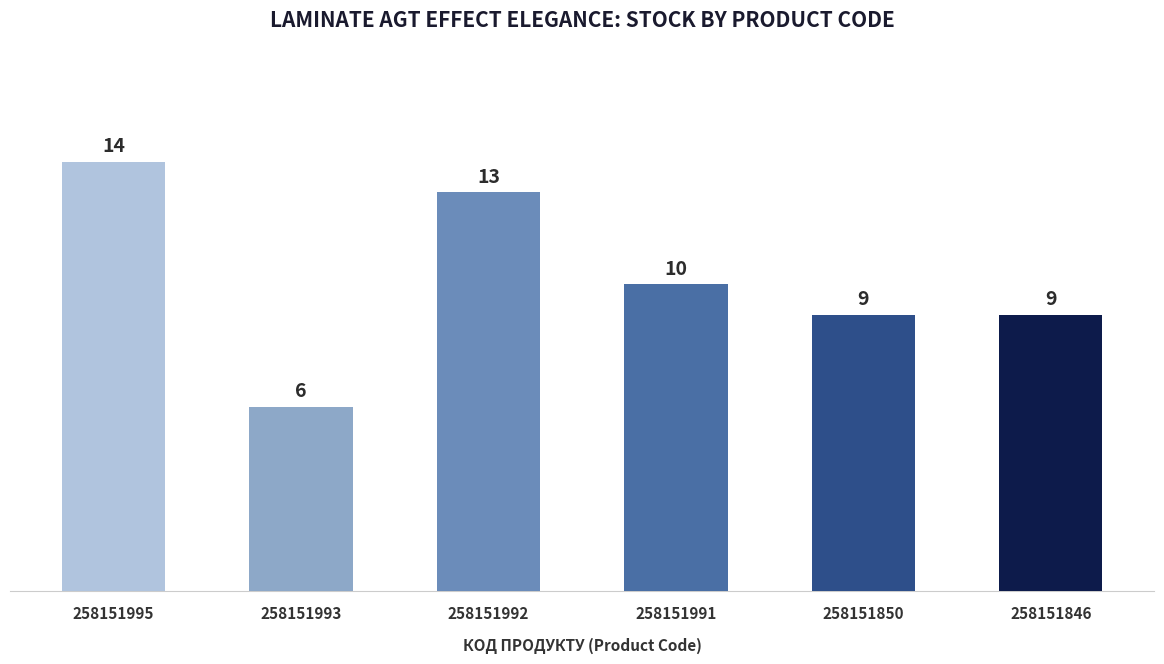

Which label corresponds to the largest value in the chart?

258151995